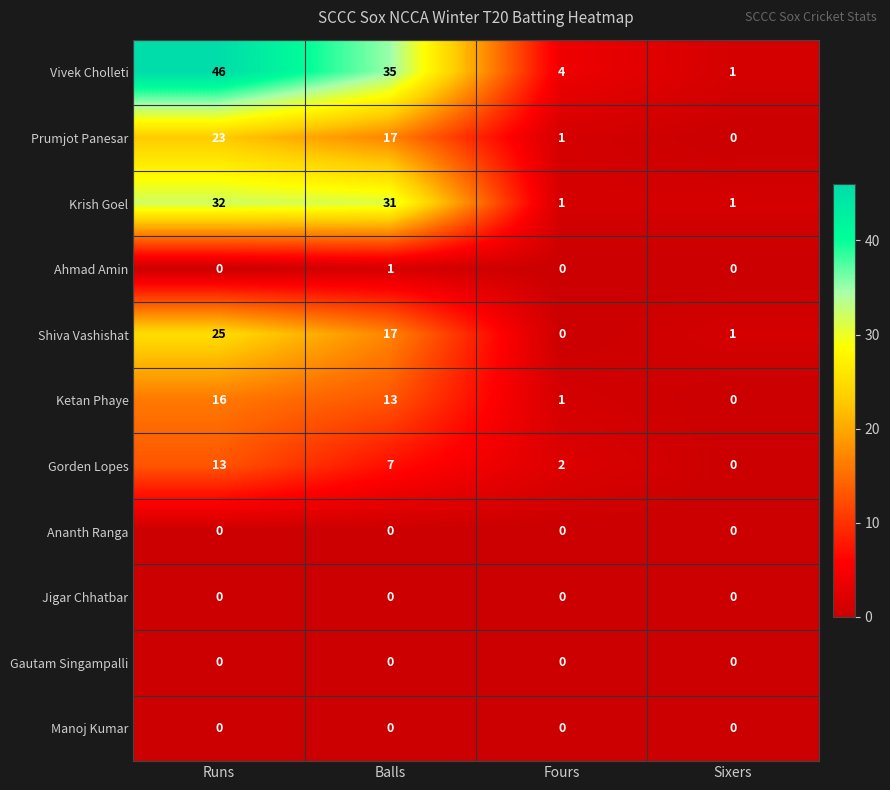

What is the maximum value shown in the chart?

46